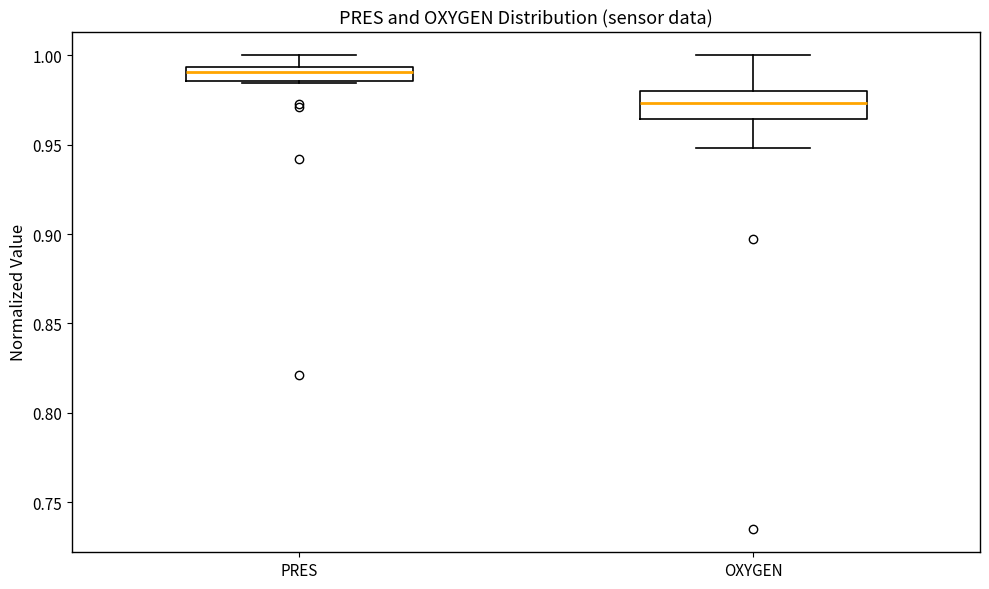

Reading left to right, read every box against the y-axis: the position of its median line, the range the box covers, and the ends of its whiskers. The values are not printed on the chart, so give them approximately, as read against the axis.

PRES: median 0.990, box 0.985 to 0.995, whiskers 0.985 to 1.000
OXYGEN: median 0.975, box 0.965 to 0.980, whiskers 0.950 to 1.000